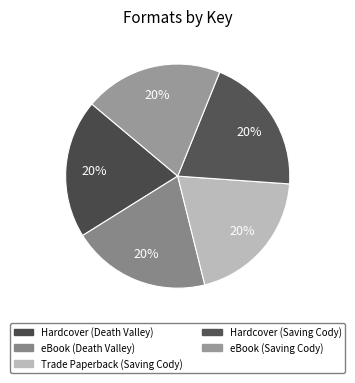

Combined, do Hardcover (Saving Cody) and eBook (Death Valley) account for over 50%?

No